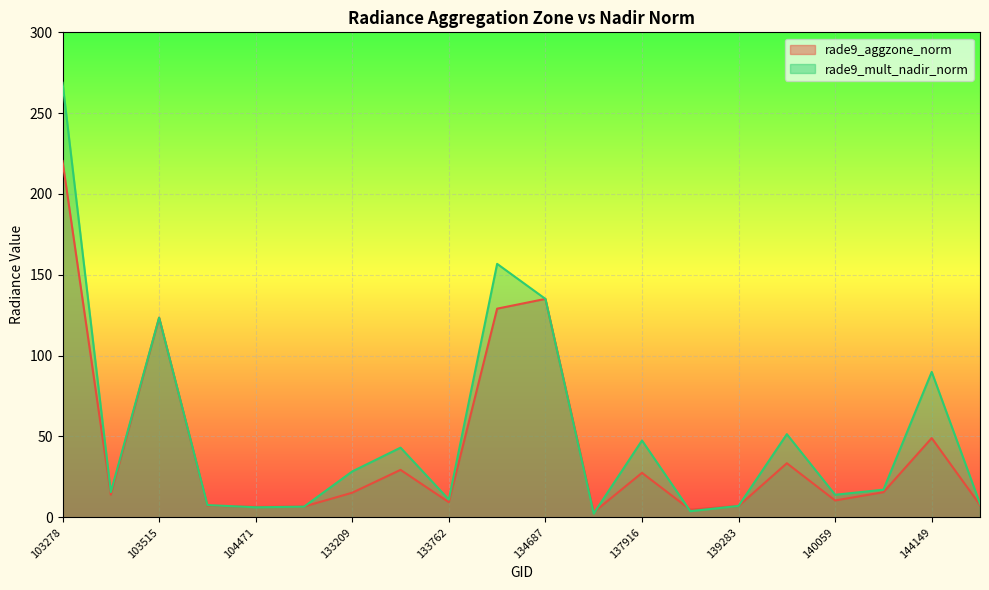

What is the approximate value of rade9_mult_nadir_norm at 103278?

268.8